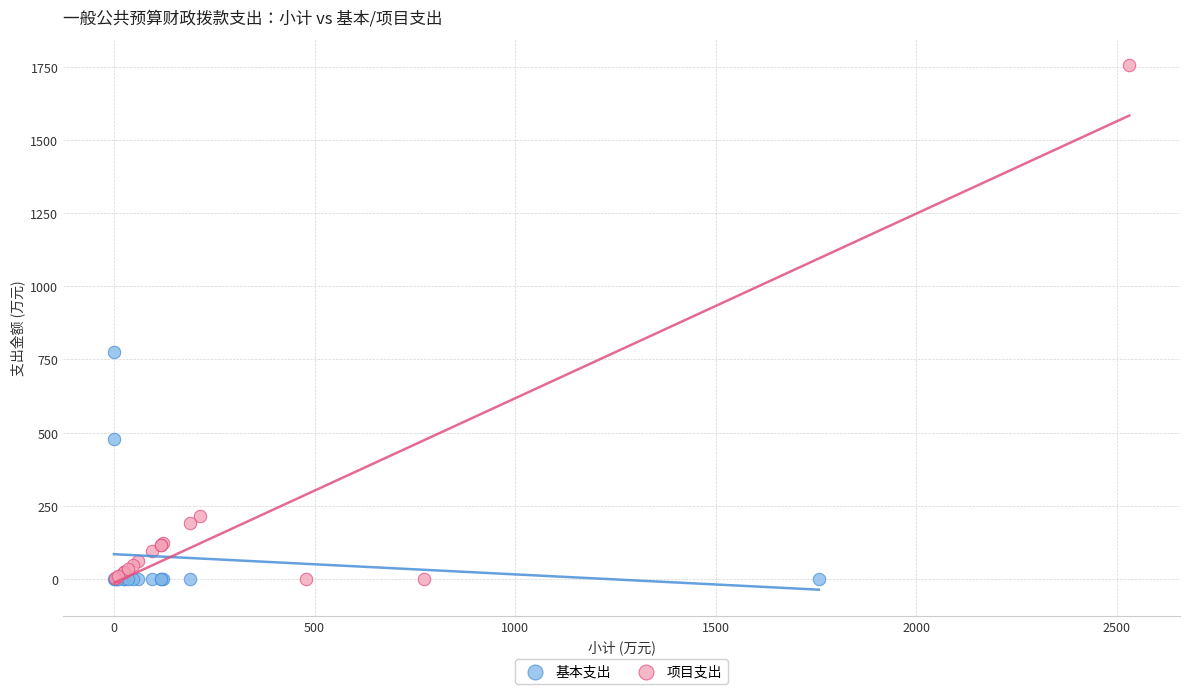

Which series has the widest spread of Y values?

项目支出